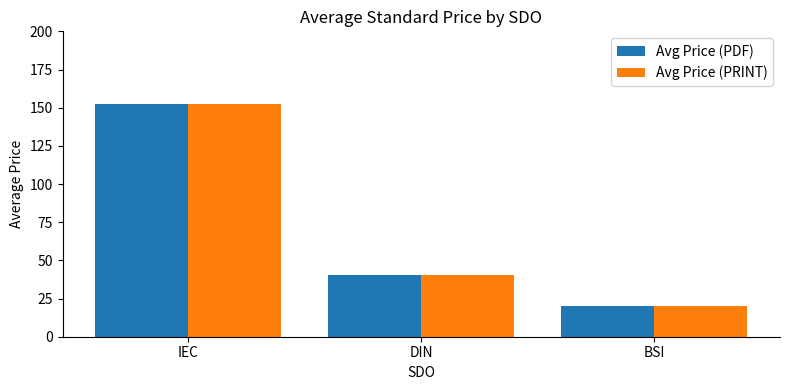

True or false: Avg Price (PDF) has a value of 40.6 at DIN.

True